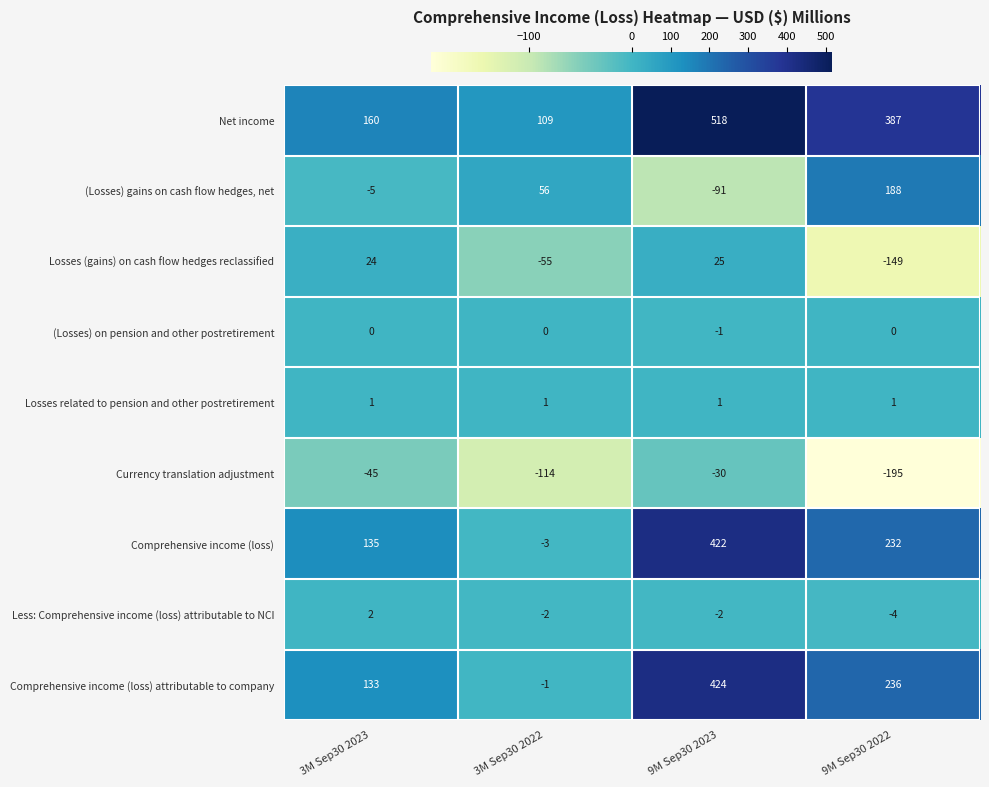

What is the difference between the maximum and second lowest values in the Net income series?

358